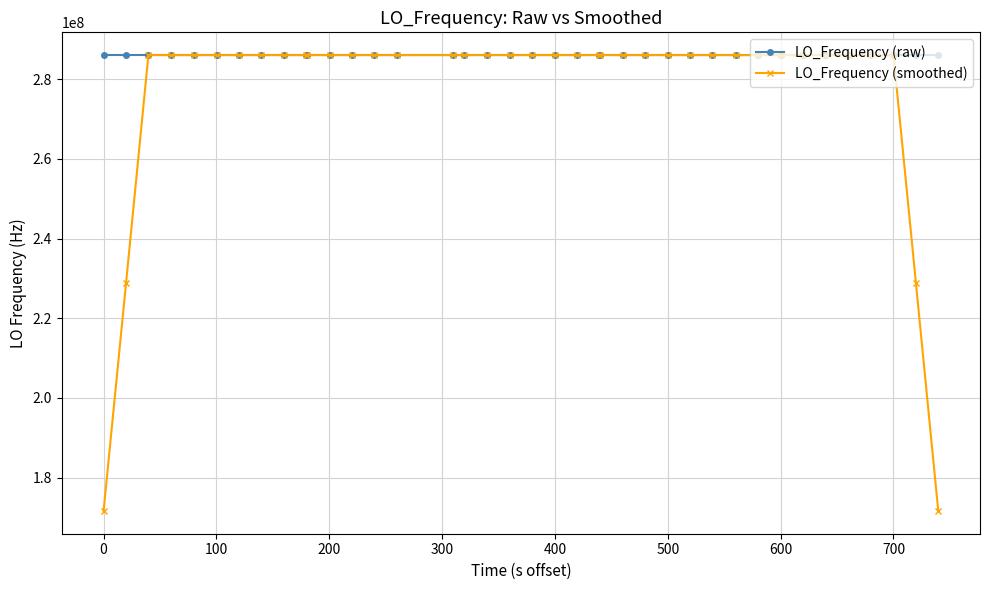

Which series has the largest range (max minus min)?

LO_Frequency (smoothed)